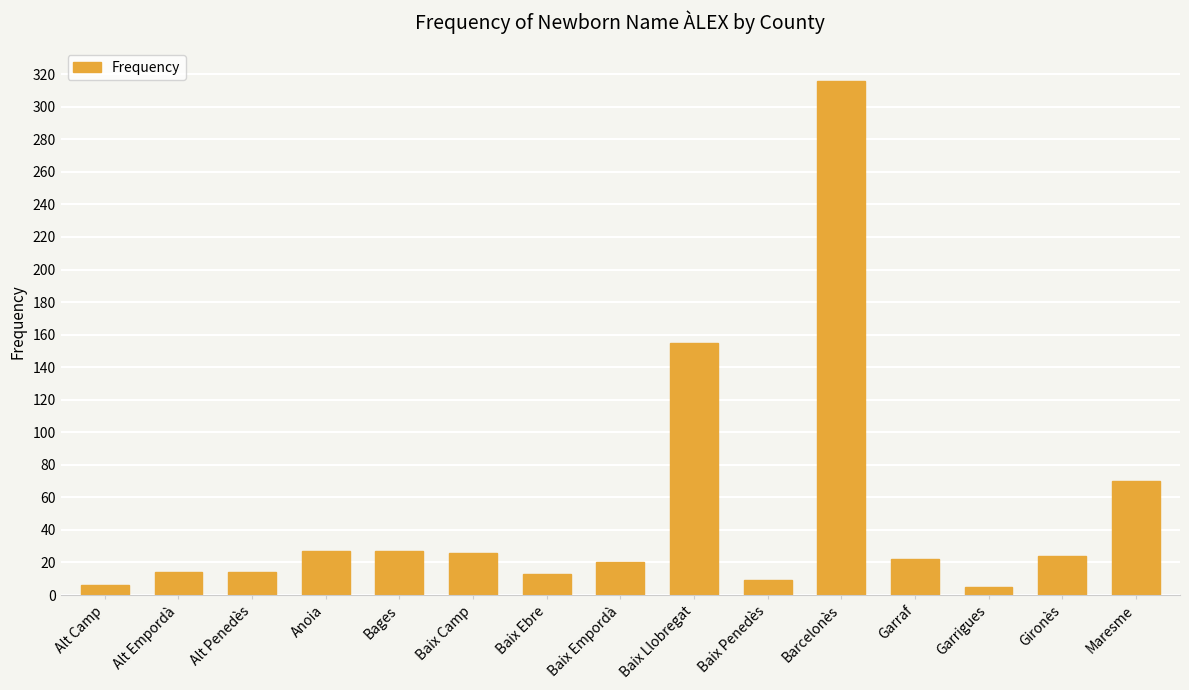

How many bars are there in total?

15